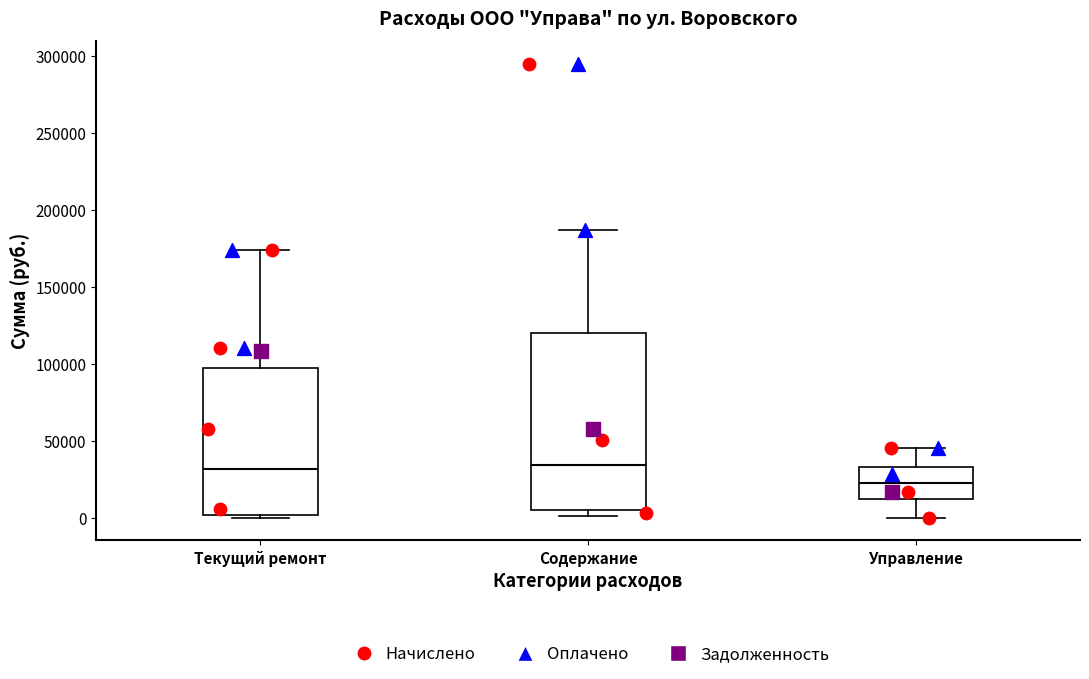

Comparing the boxes themselves (not the whiskers), which one is the tallest?

Содержание